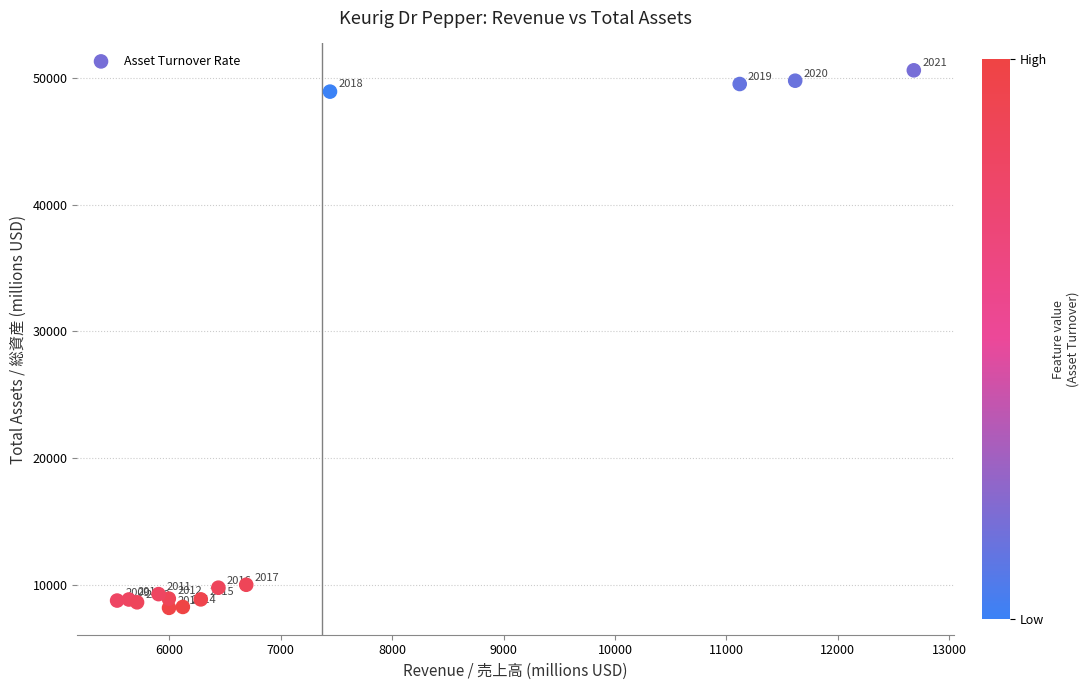

What Y value in the scatter plot is closest to 29399?

10022